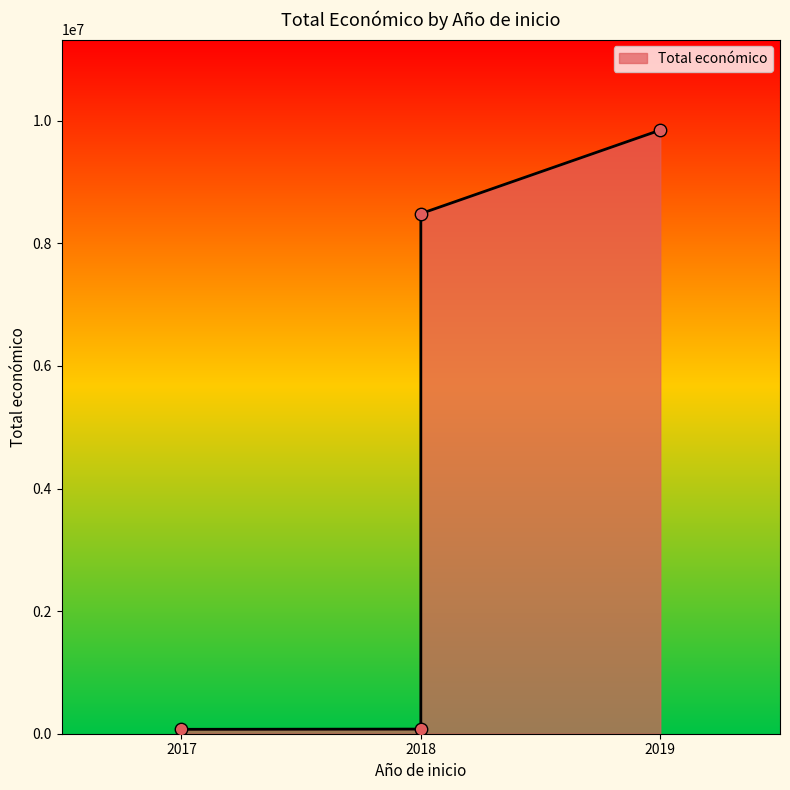

Approximately how many times larger is the value at 2019 compared to 2017?

137.2